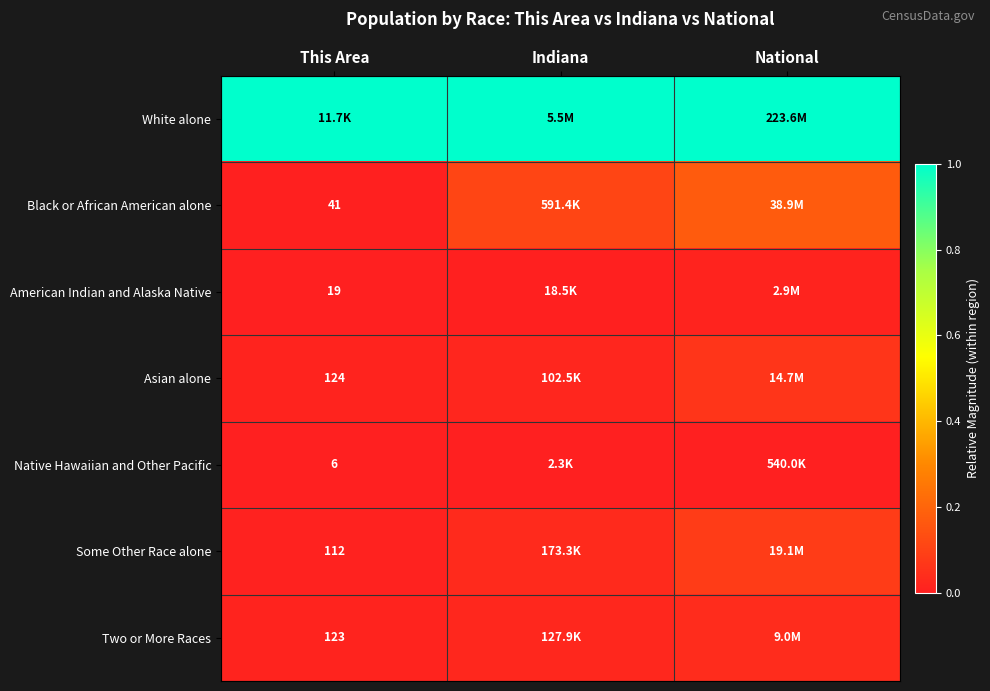

How many American Indian and Alaska Native values are between 0 and 1?

3